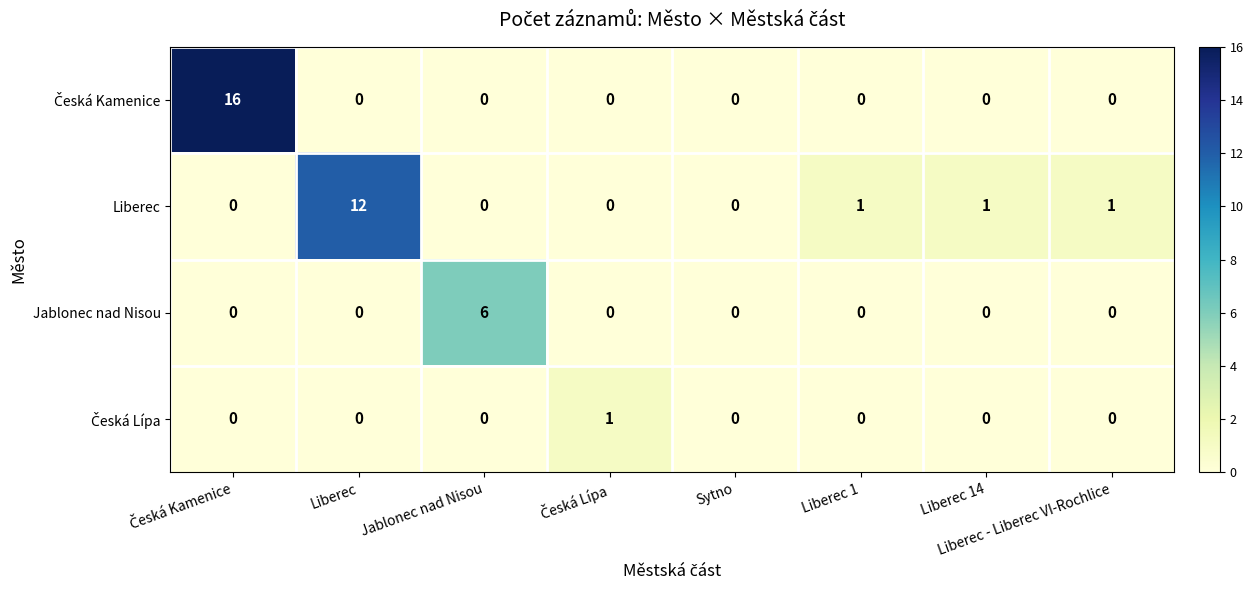

The Jablonec nad Nisou series shows -3 at Liberec. True or false?

False